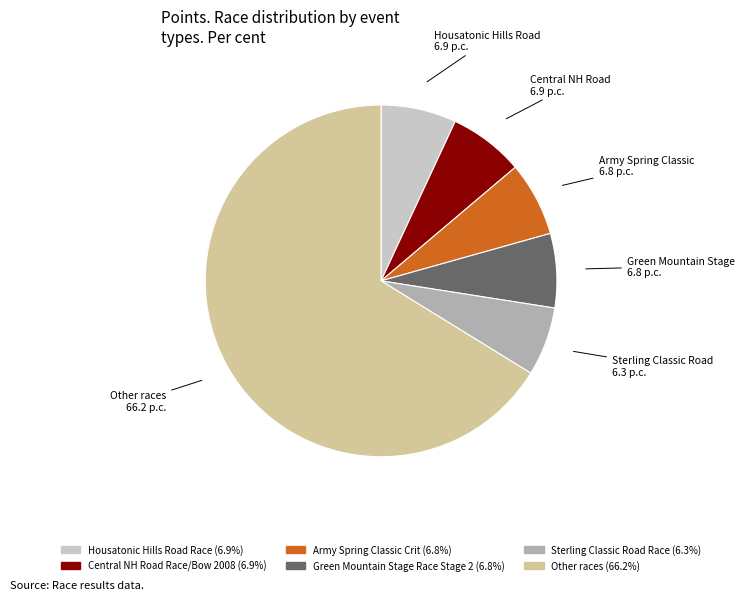

Is there a majority slice in this chart?

Yes